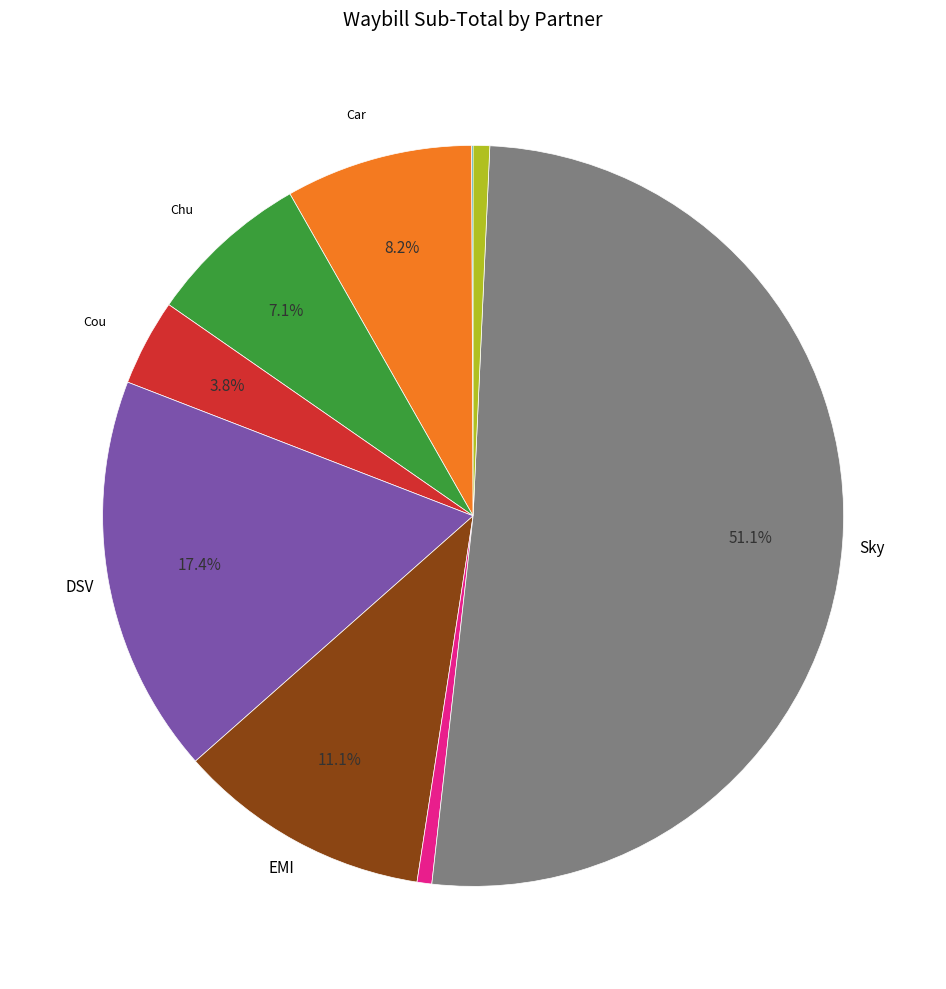

Is there a majority slice in this chart?

Yes